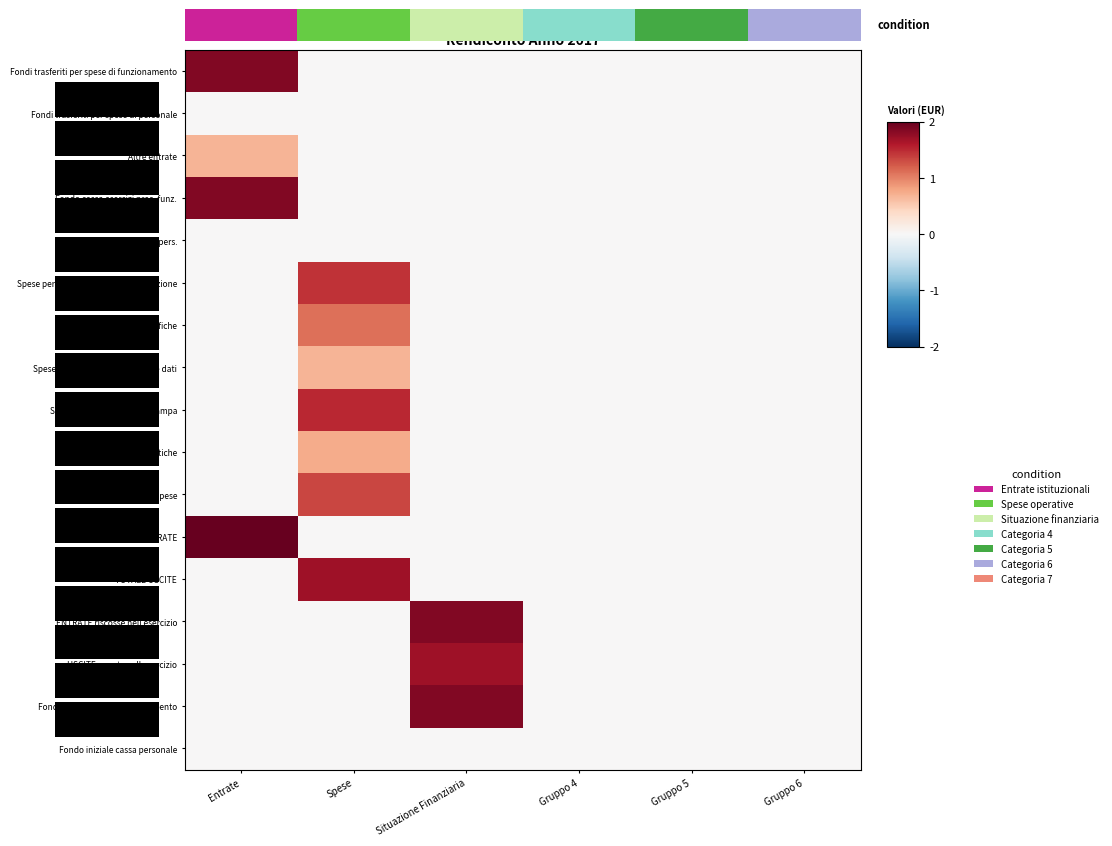

What is the greatest value displayed?

2.0